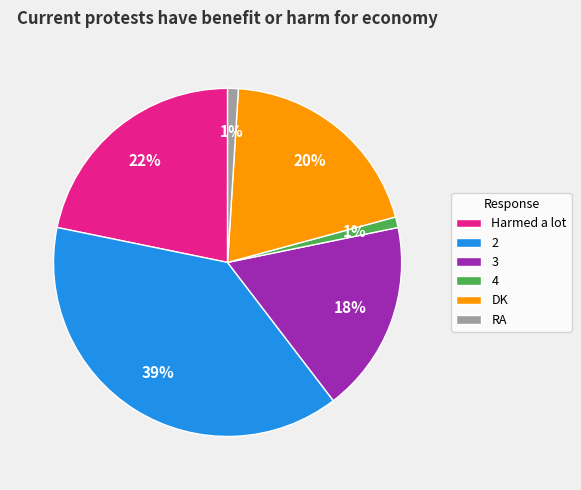

Combined, do DK and 3 account for over 50%?

No